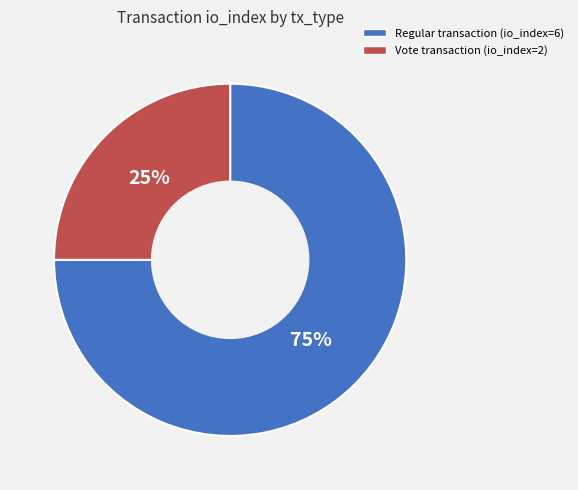

Is the sum of Regular transaction (io_index=6) and Vote transaction (io_index=2) greater than half?

Yes